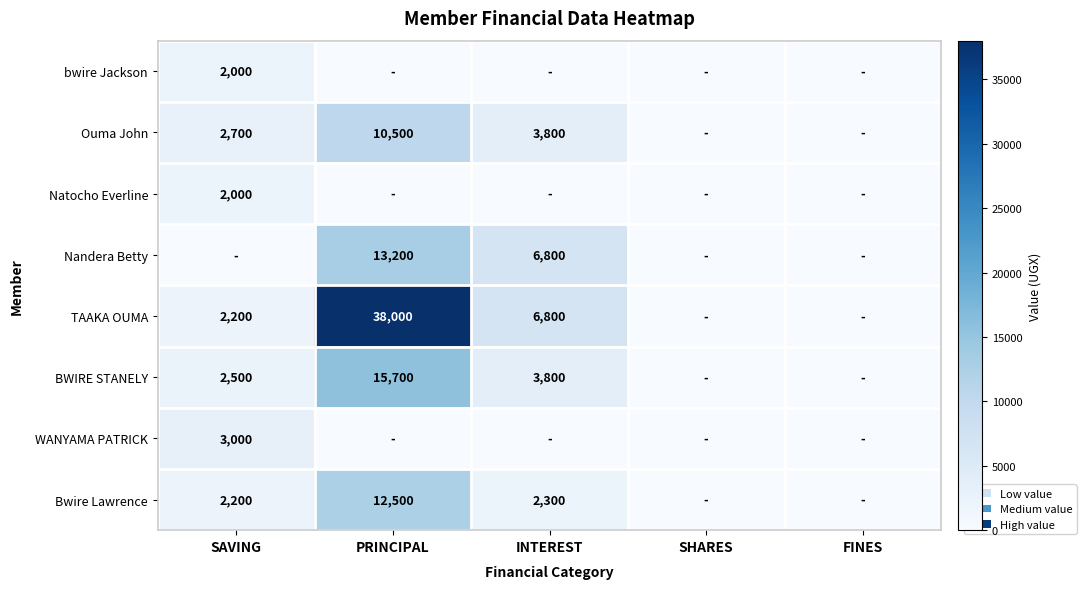

What is the sum of the BWIRE STANELY values at SAVING and INTEREST?

6300